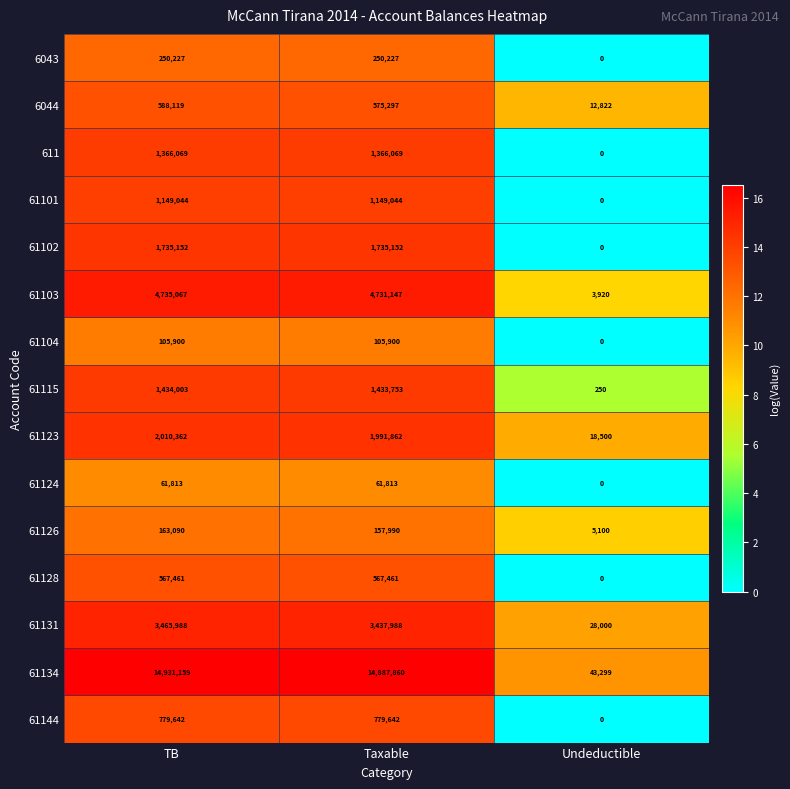

Rank the series by their maximum value, from highest to lowest.

61134, 61103, 61131, 61123, 61102, 61115, 611, 61101, 61144, 6044, 61128, 6043, 61126, 61104, 61124